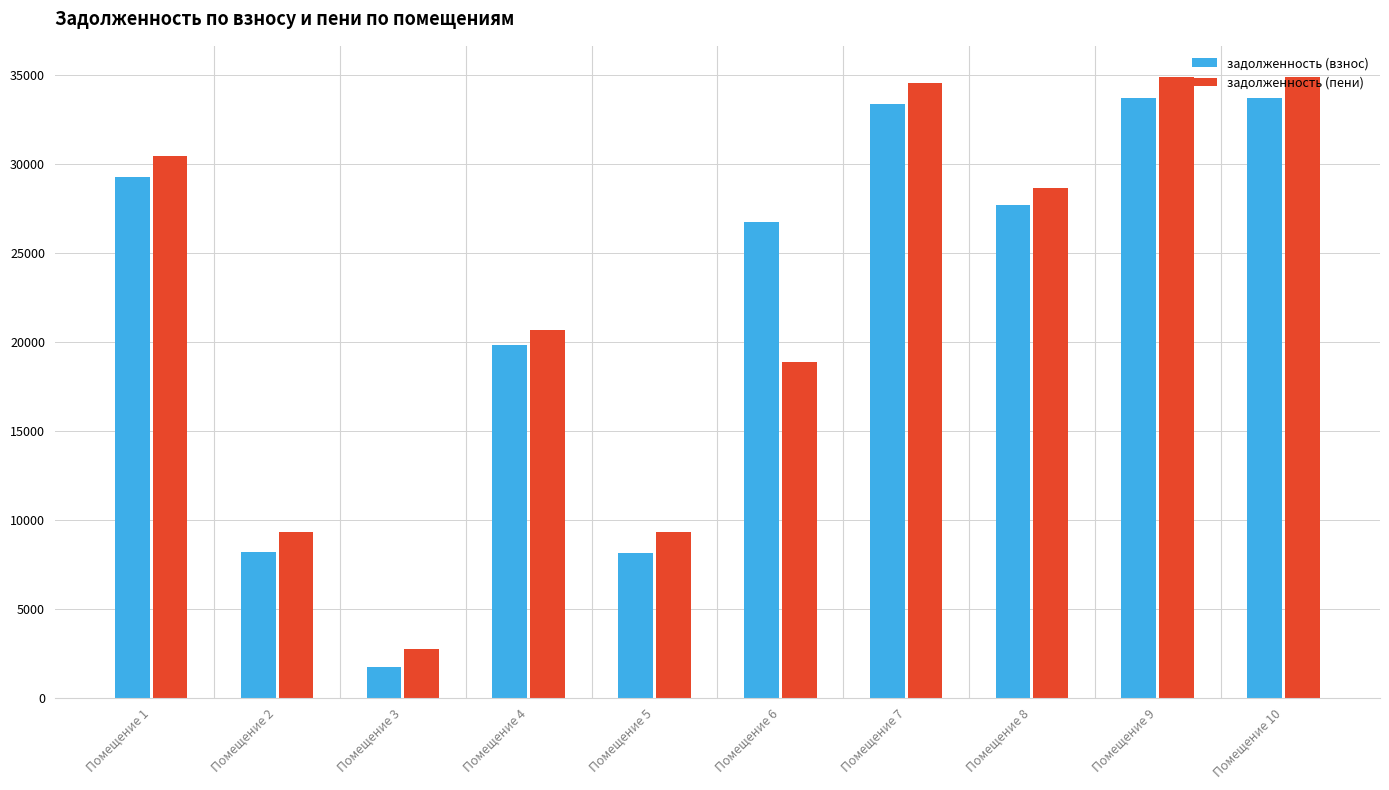

At how many categories does at least one series exceed 21042?

6